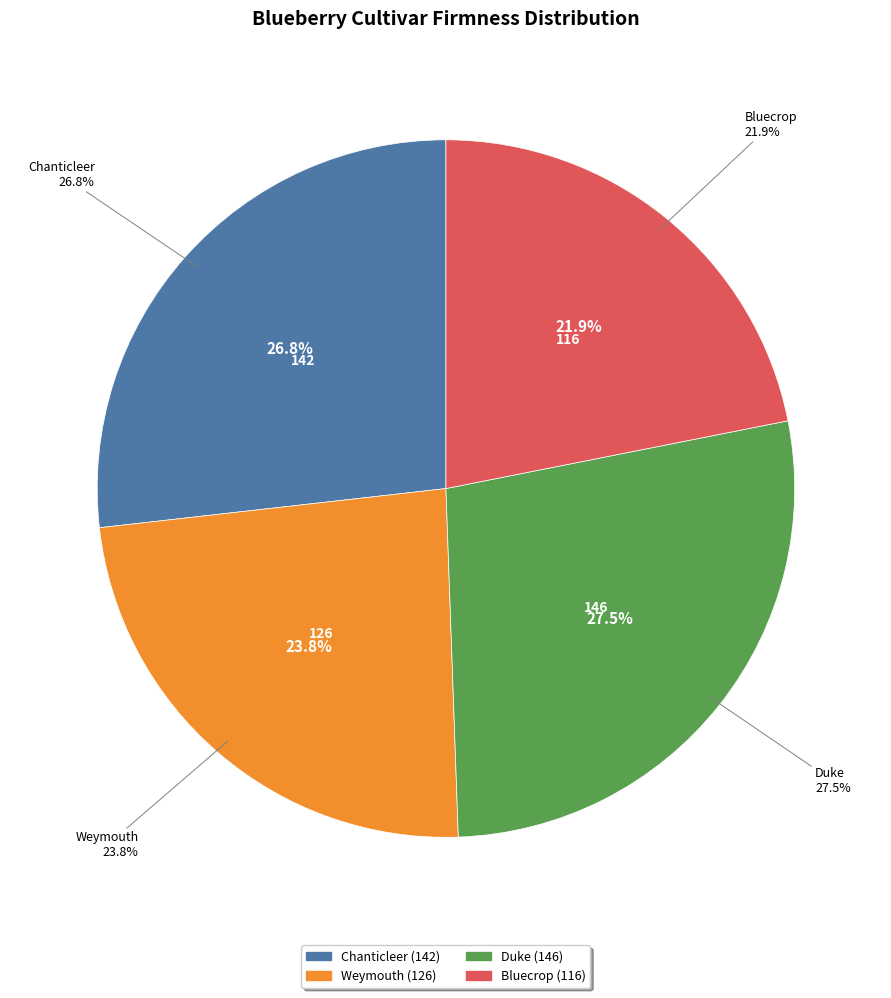

How many slices are in this pie chart?

4